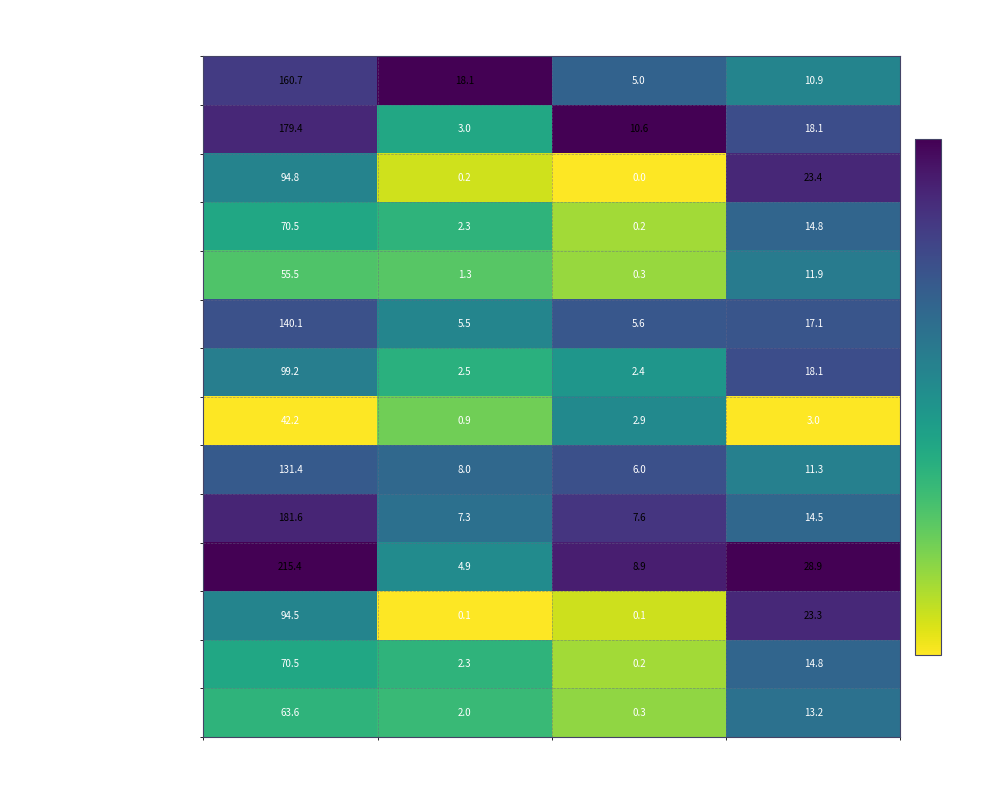

What is the maximum value shown in the chart?

215.4